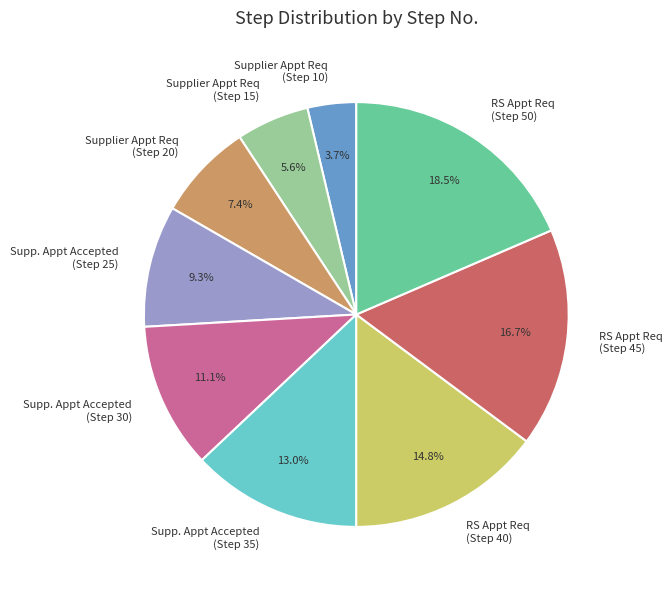

What is the ratio of the value at Supplier Appt Req (Step 20) to the value at RS Appt Req (Step 40)?

0.5